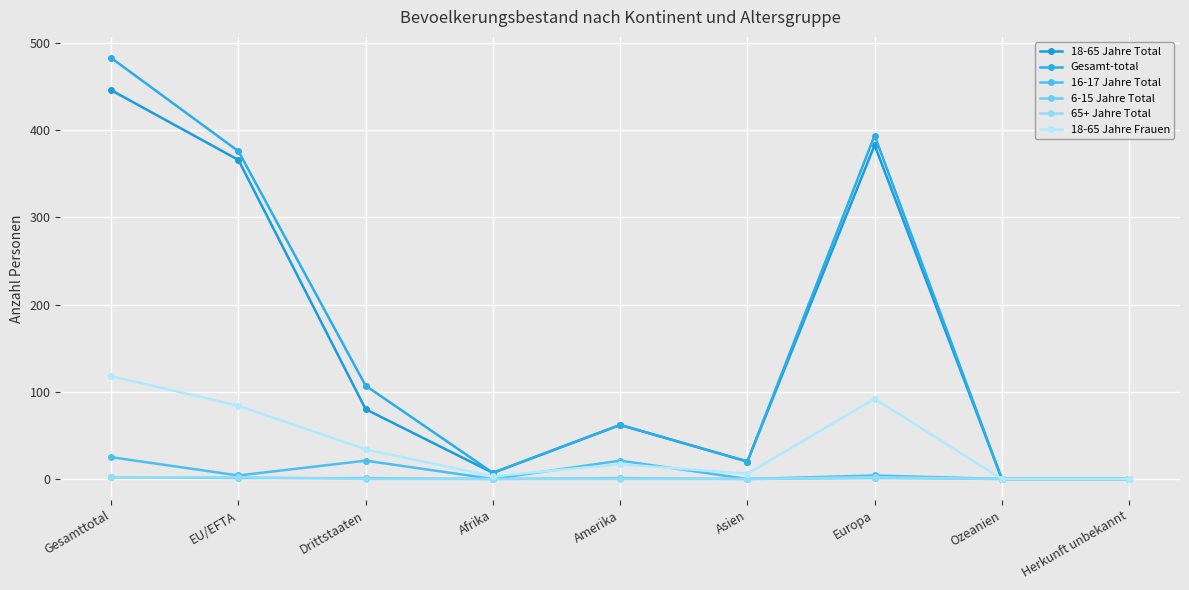

How many data points does each series have?

9